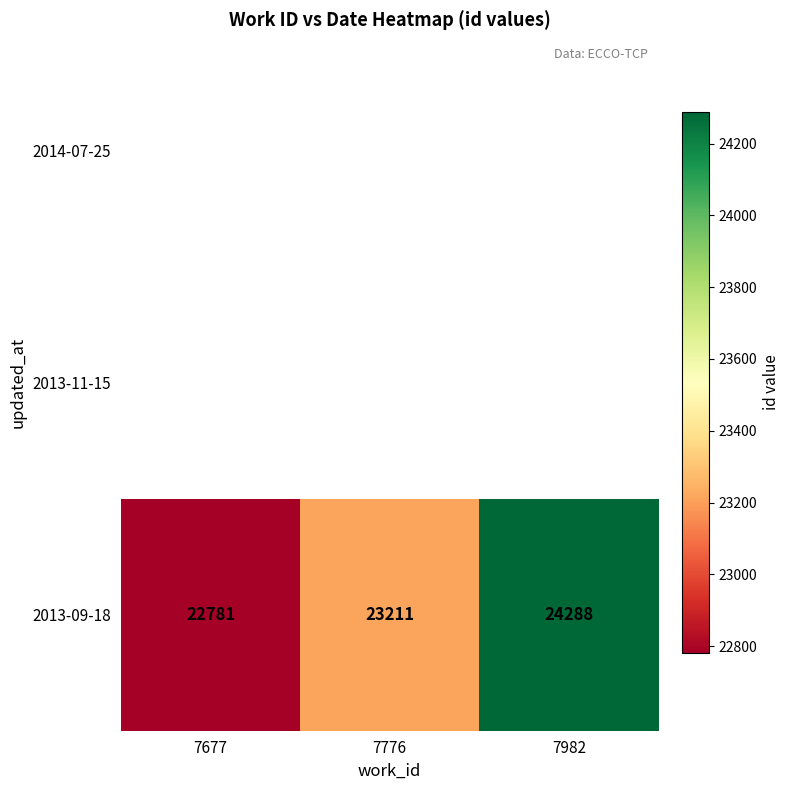

What is the maximum value for 2013-09-18?

24288